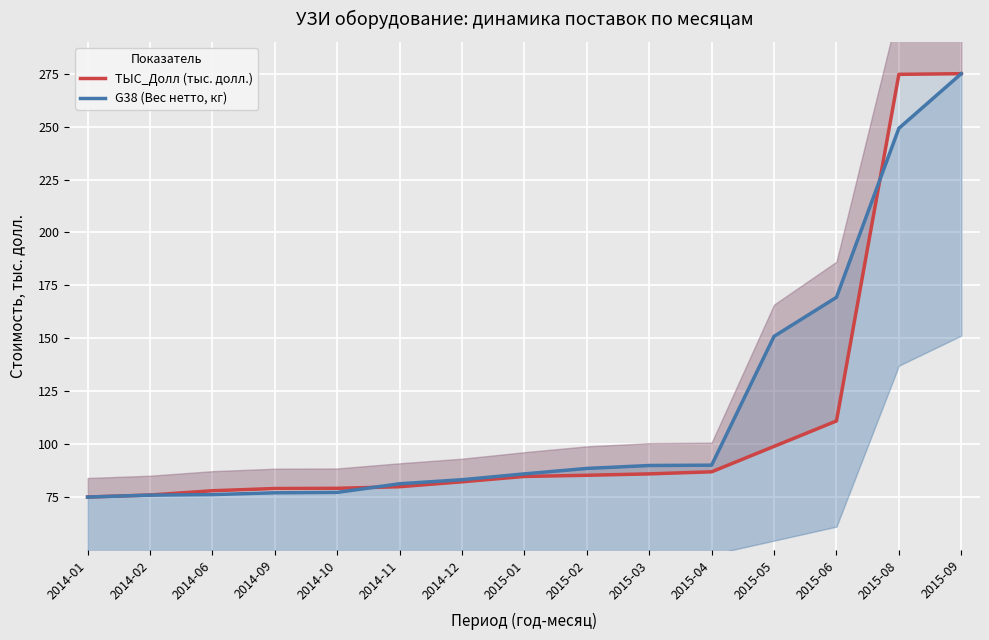

Rank the series by their average value, from highest to lowest.

G38 (Вес нетто, кг), ТЫС_Долл (тыс. долл.)